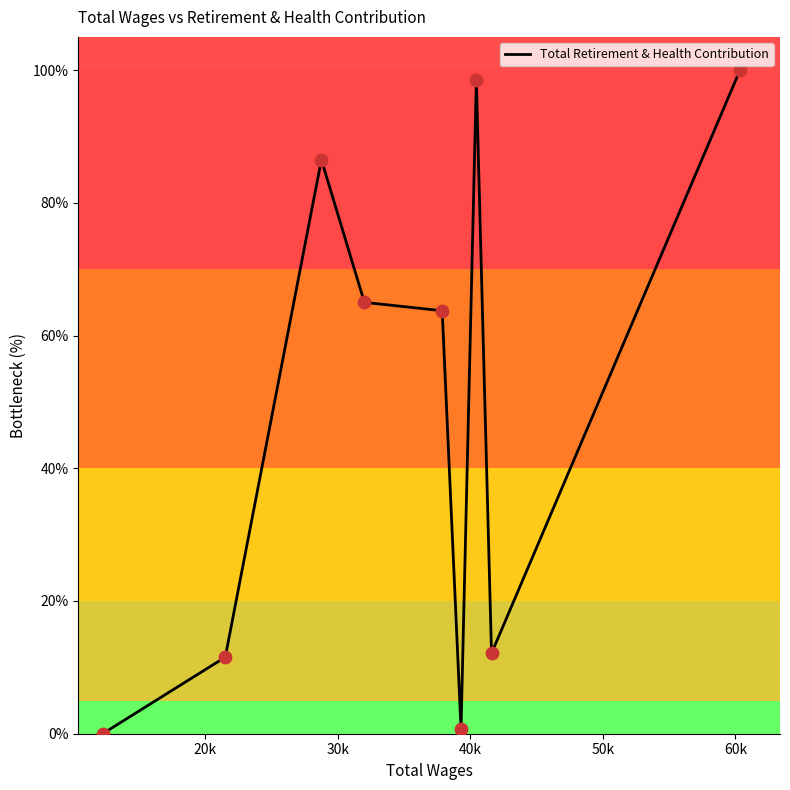

What is the difference between the maximum and minimum values?

100.0